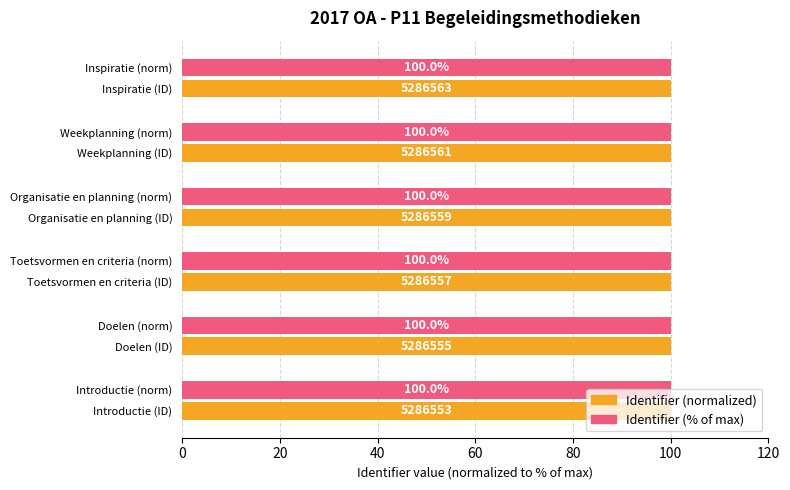

Which series has the largest total across all categories?

Identifier (normalized)